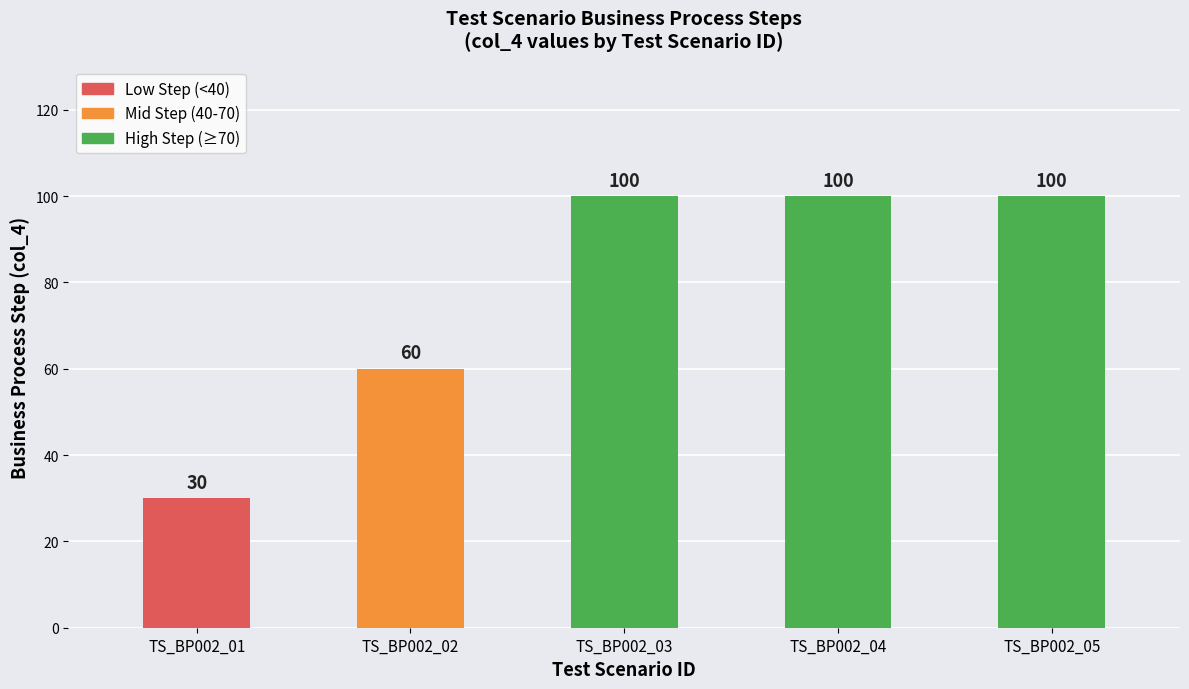

How many categories are shown in the chart?

5